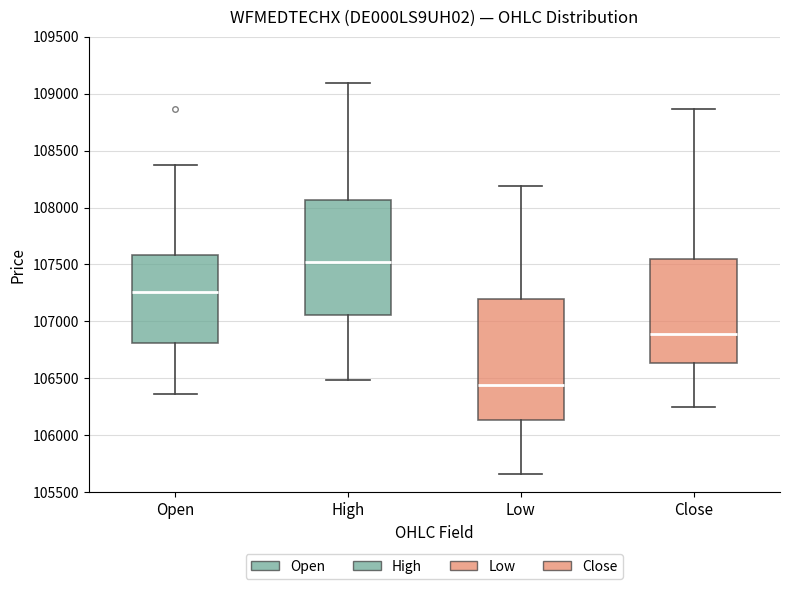

Reading left to right, transcribe this box plot: for each box, give where its median line is, the range the box spans, and where its two whiskers end, as read against the y-axis. The values are not printed on the chart, so give them approximately, as read against the axis.

Open: median 107250, box 106800 to 107600, whiskers 106350 to 108400
High: median 107500, box 107050 to 108050, whiskers 106500 to 109100
Low: median 106450, box 106150 to 107200, whiskers 105650 to 108200
Close: median 106900, box 106650 to 107550, whiskers 106250 to 108850